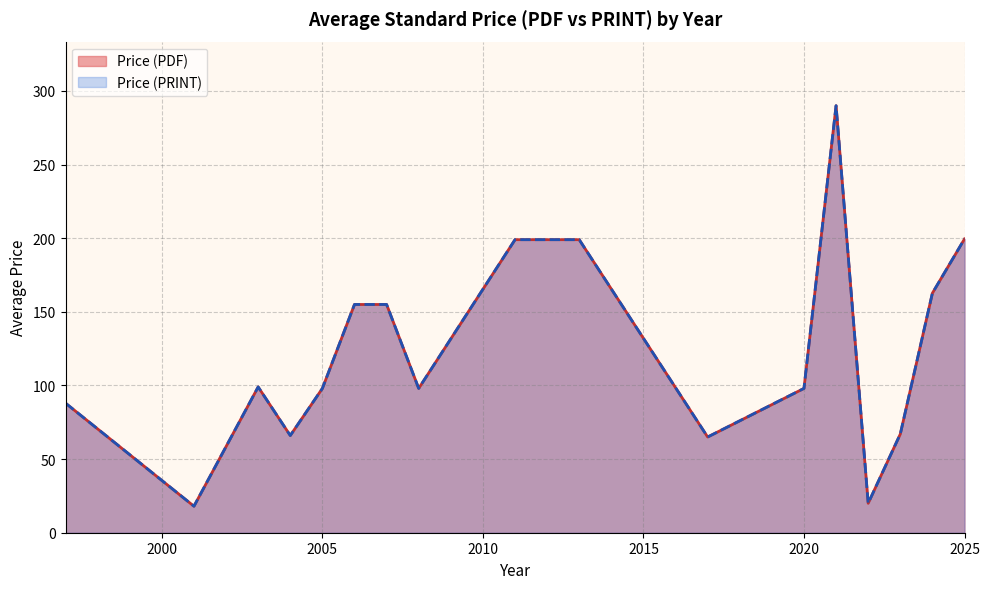

Which series has the largest total across all categories?

Price (PDF)